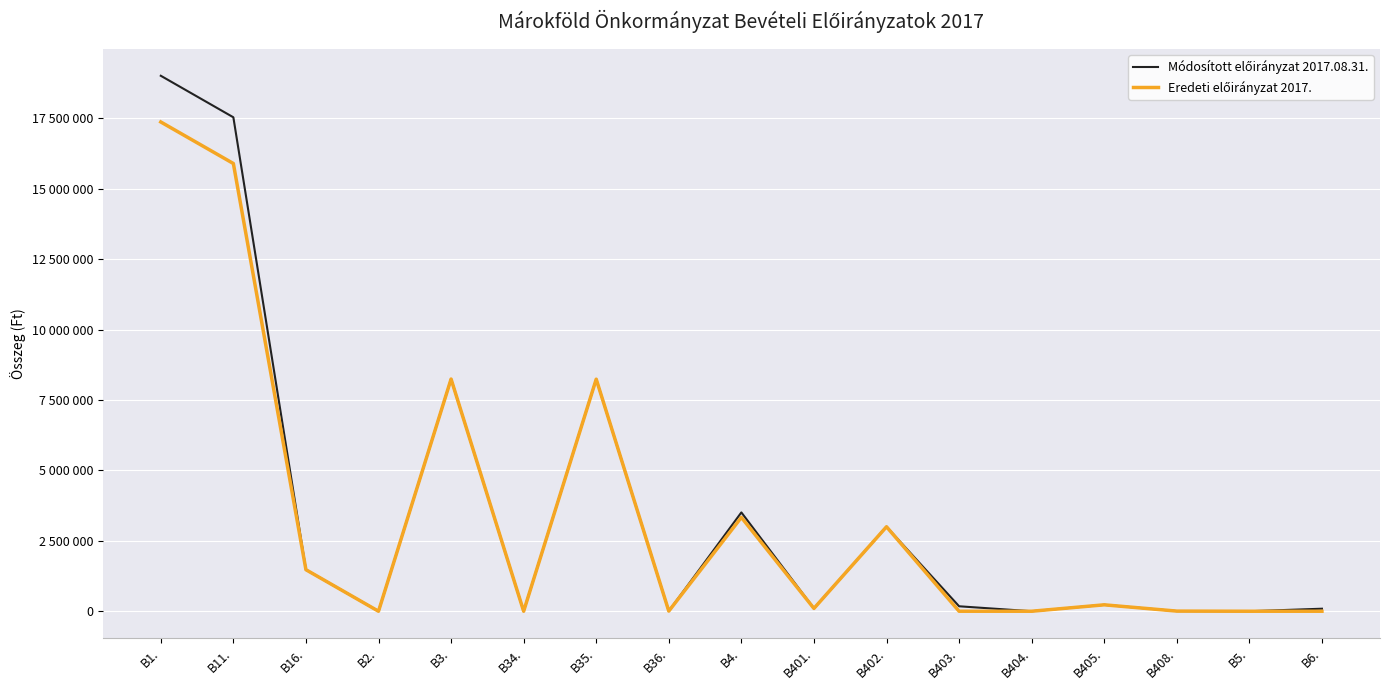

What is the highest value of the Eredeti előirányzat 2017. series?

17373392